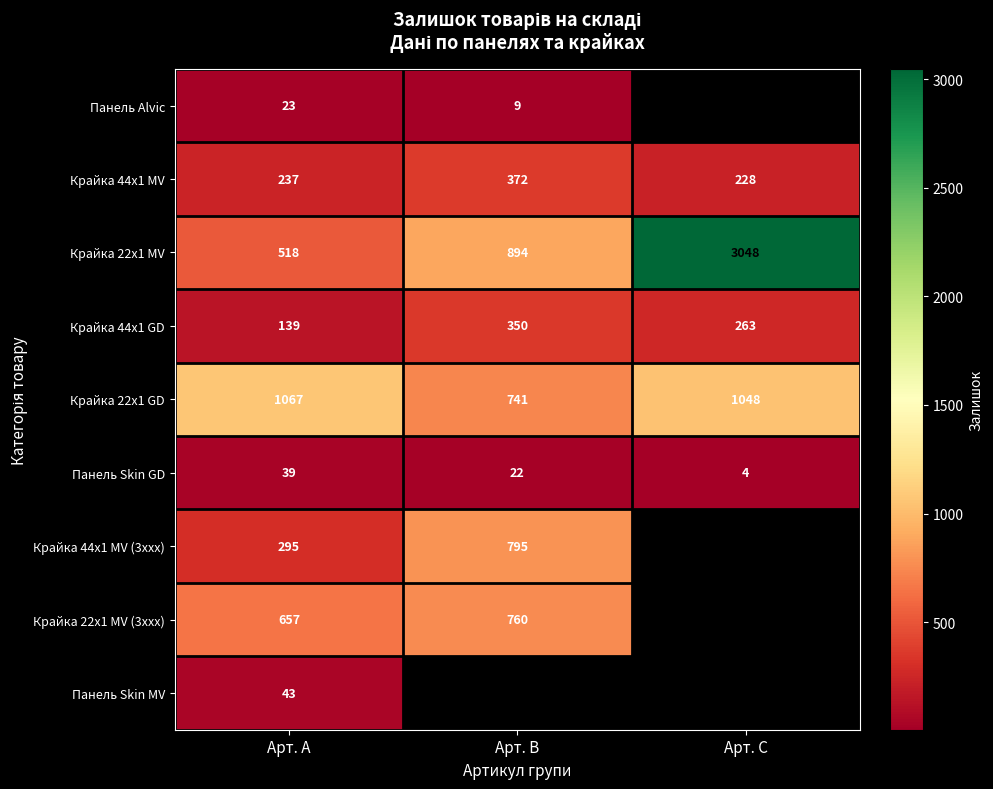

At how many categories does at least one series exceed 1201?

1